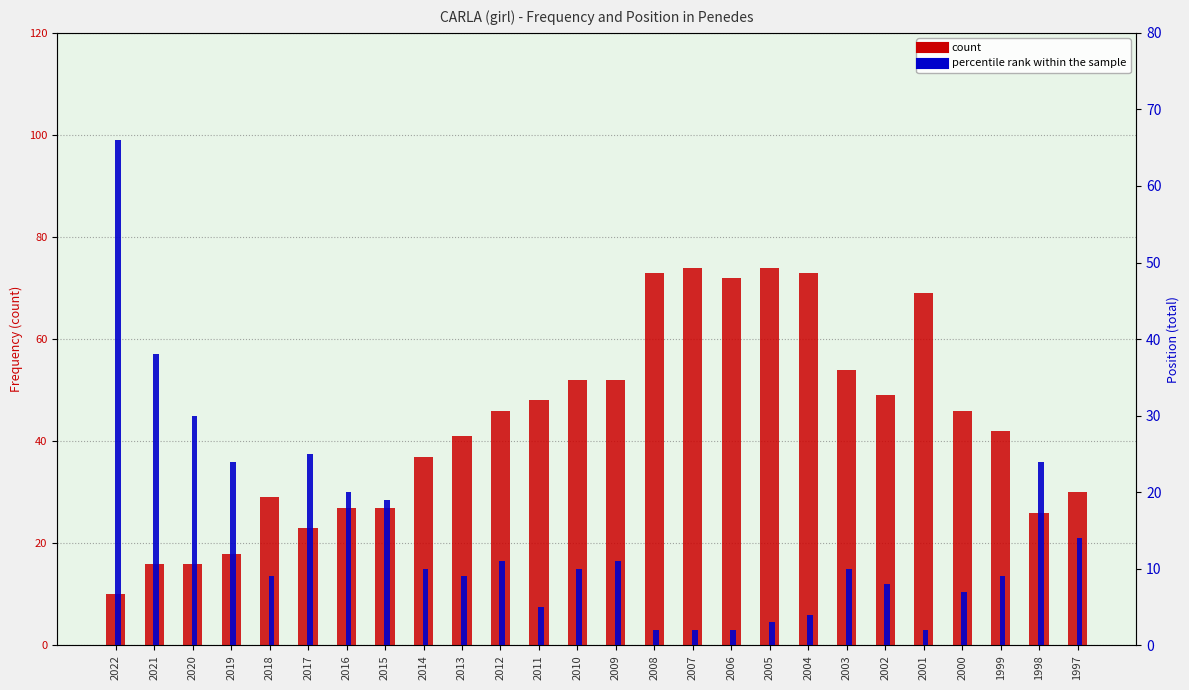

True or false: percentile rank within the sample has a value of 4 at 2004.

True